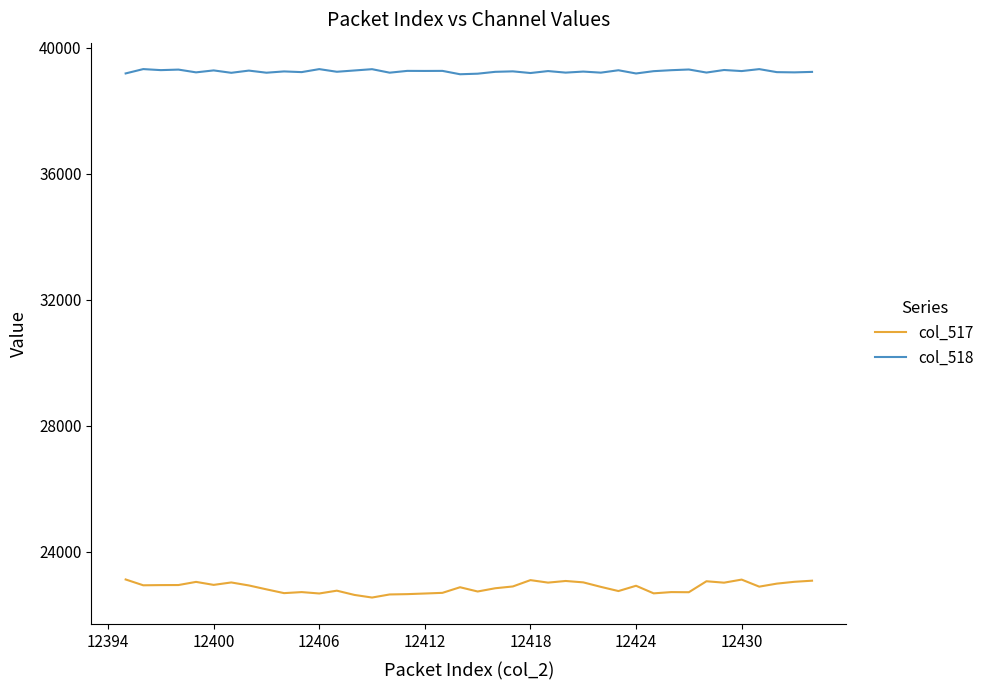

What is the smallest value displayed?

22538